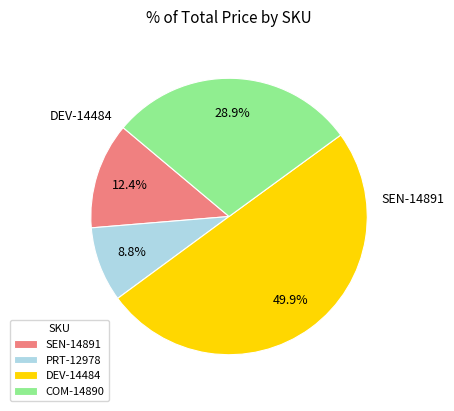

Rank the categories by value from lowest to highest.

PRT-12978, SEN-14891, COM-14890, DEV-14484